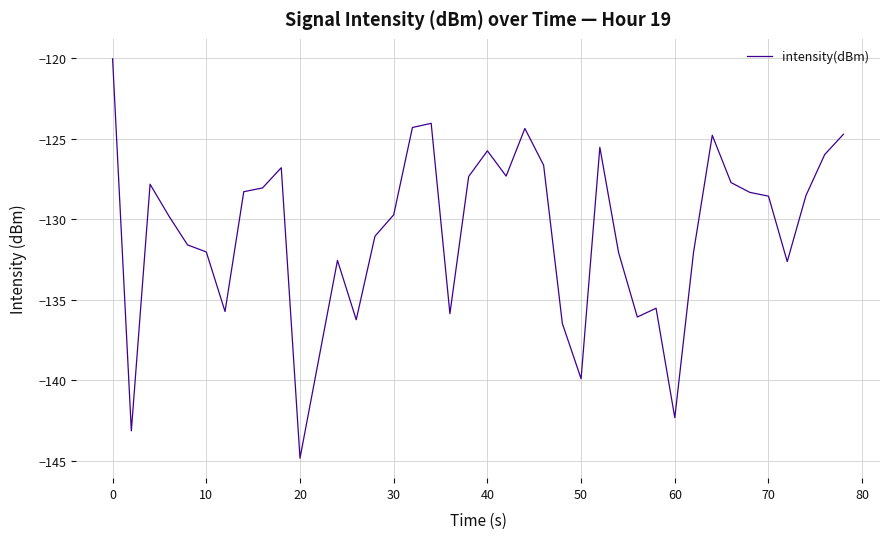

What is the greatest value displayed?

-120.1